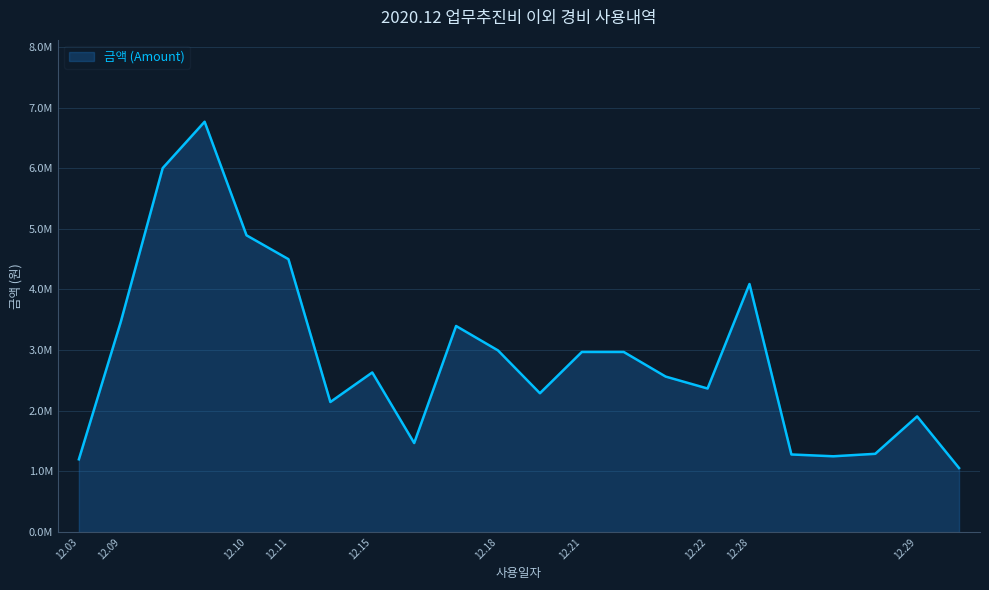

Is this an area chart (filled region under the line)?

Yes